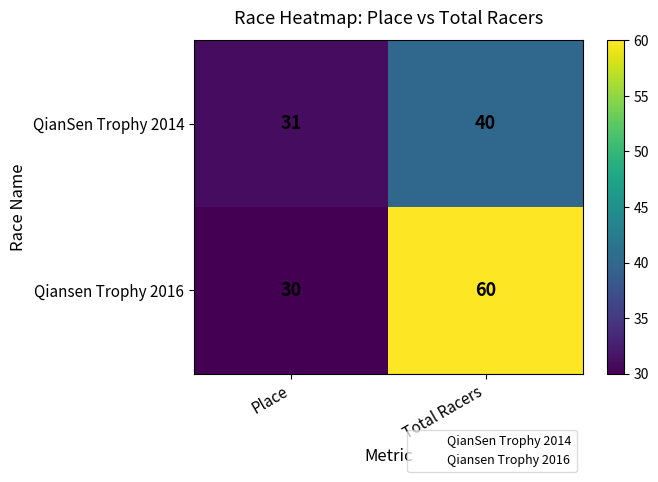

What is the total value across all series at Total Racers?

100